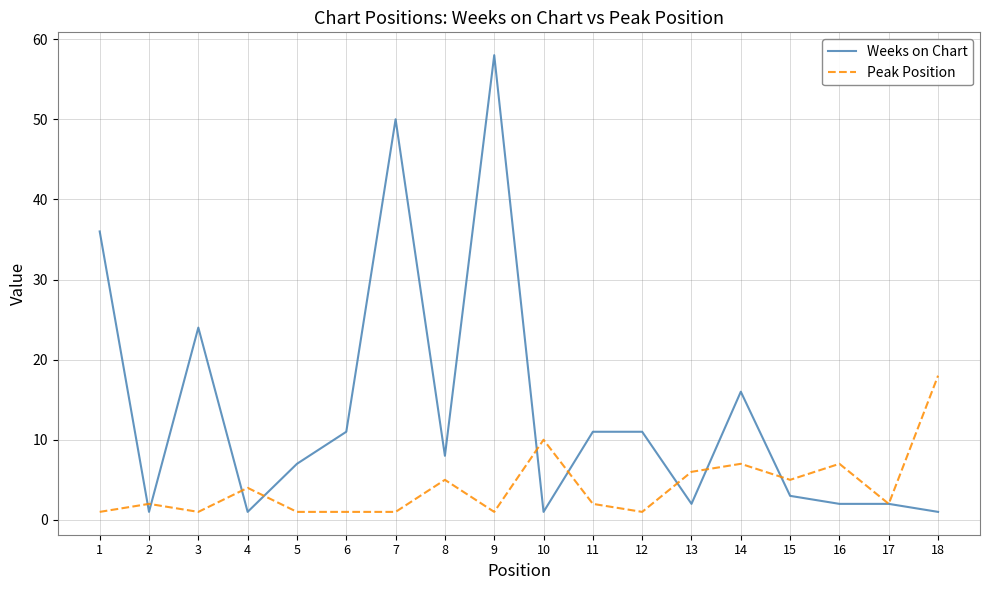

Which category has the highest value across all series?

9